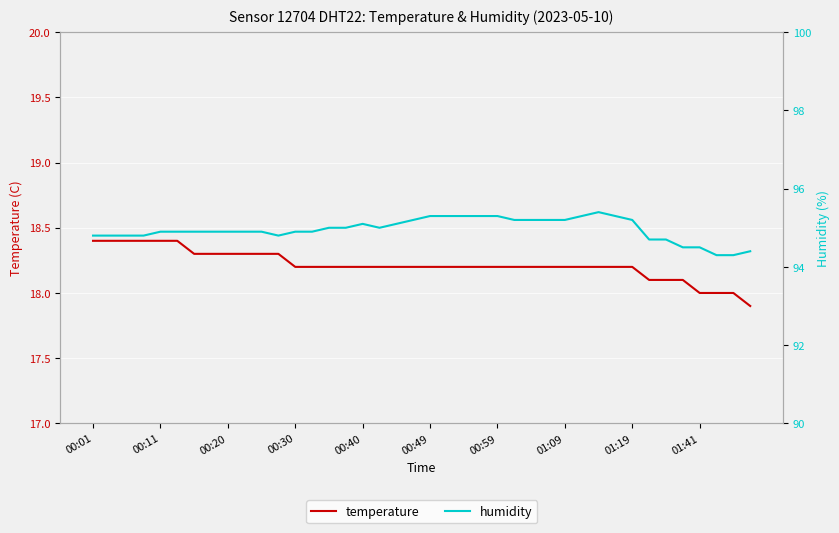

What is the minimum value for temperature?

17.9